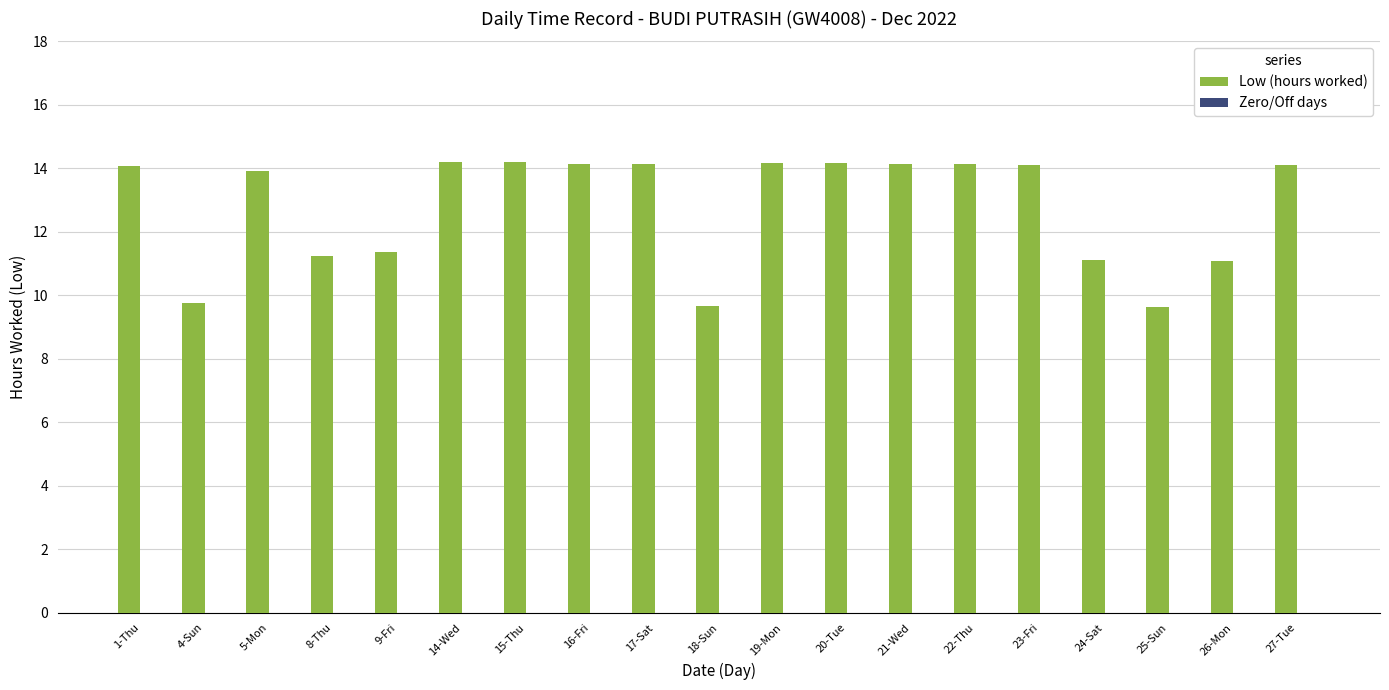

Count the number of data series in this chart.

1